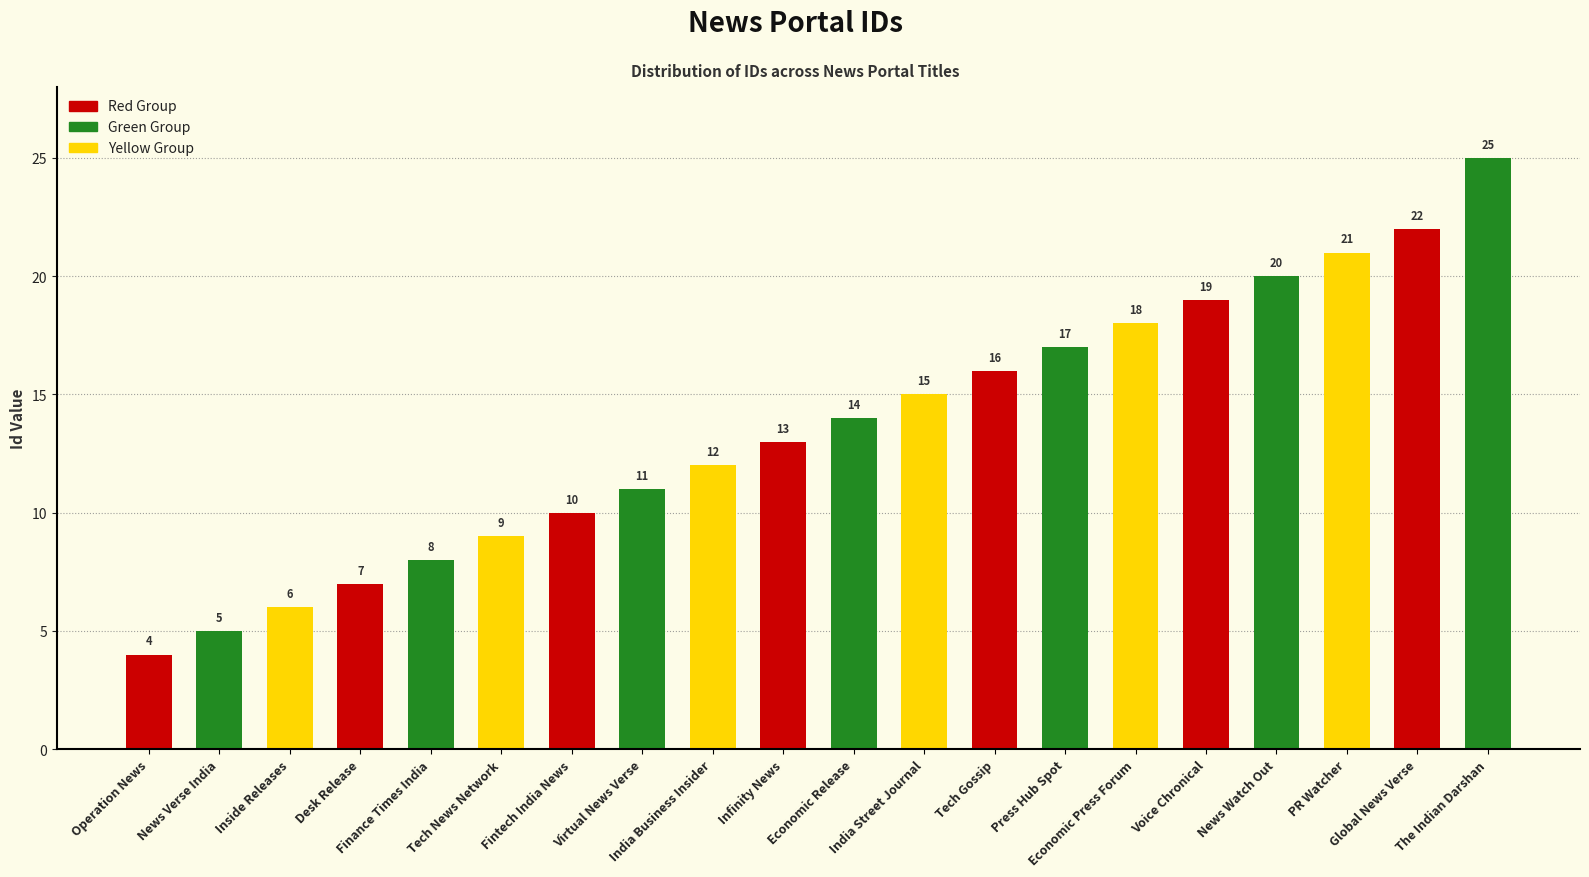

How many bars are there in total?

20